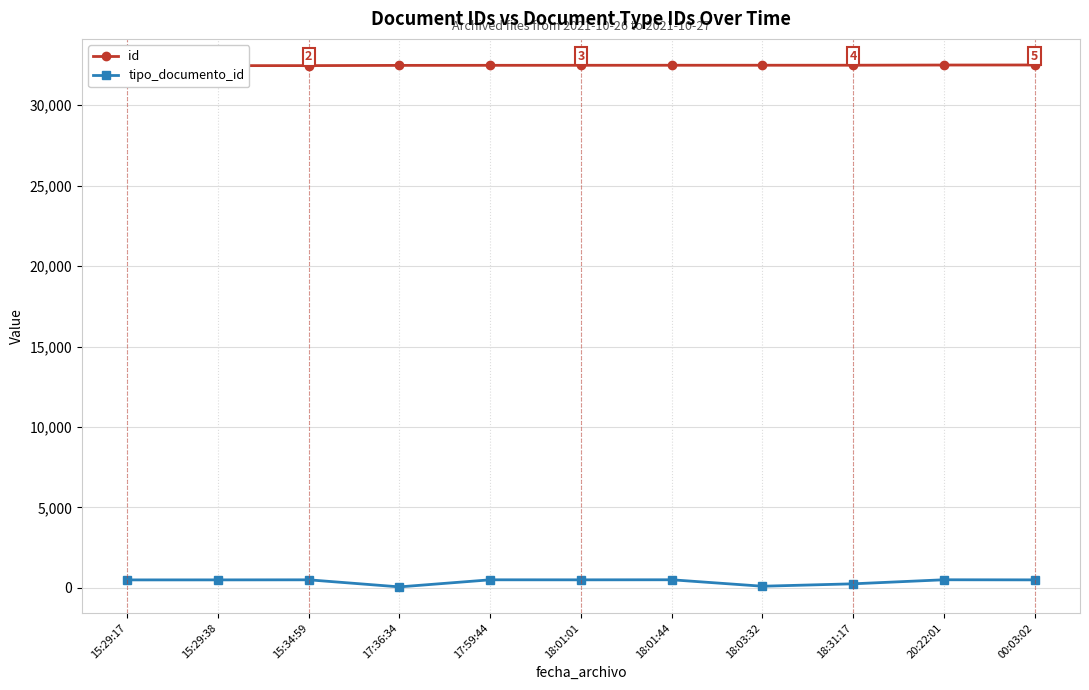

What is the label of the 2nd point from the left?

15:29:38